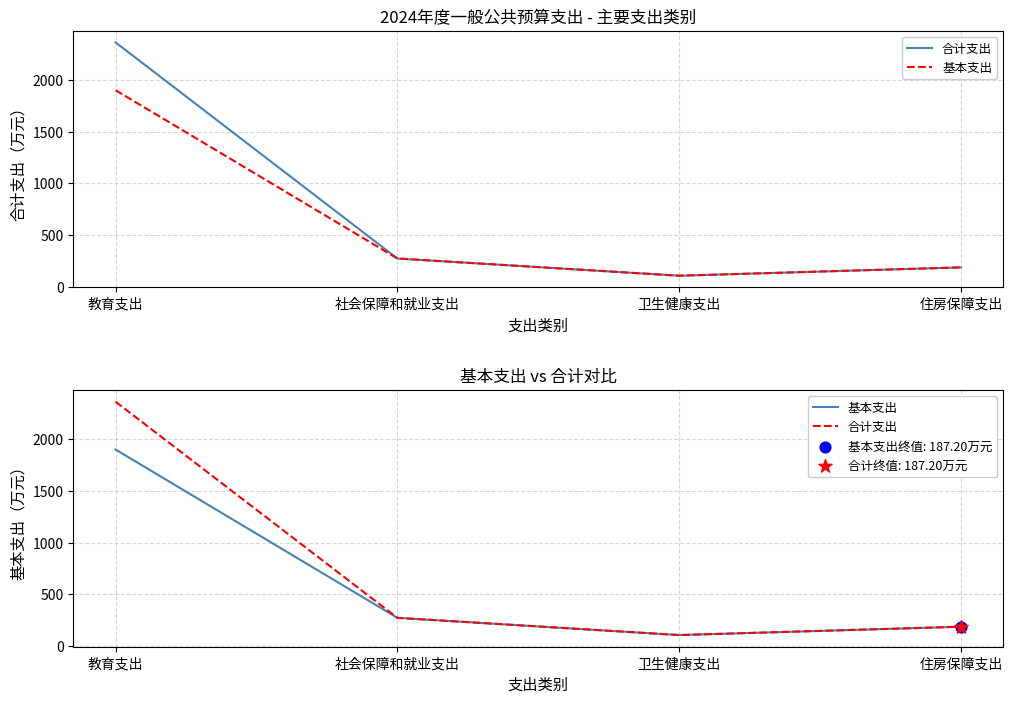

Which series has the widest spread of Y values?

合计支出